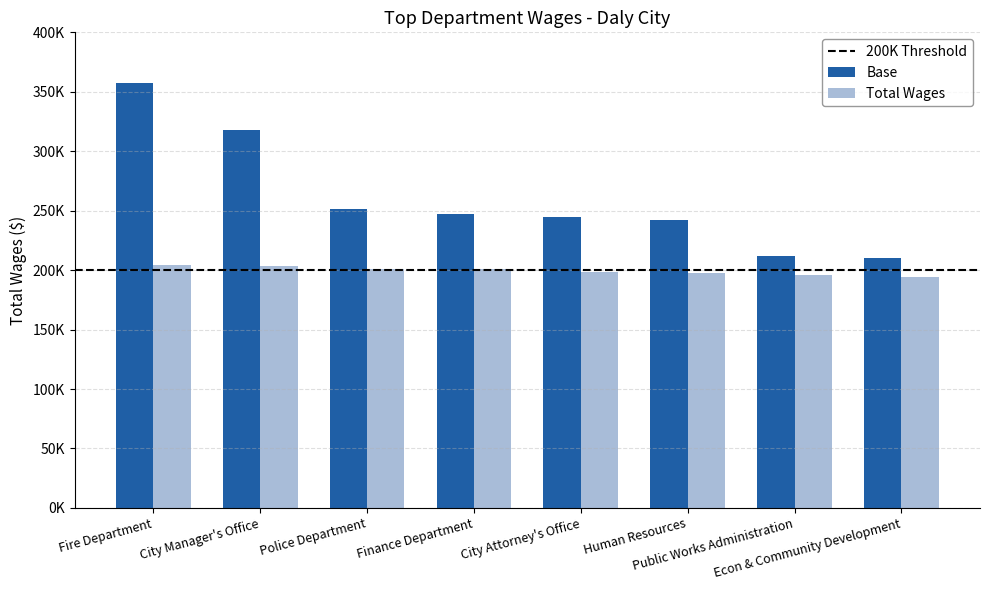

Are the bars grouped side by side (vs. stacked)?

Yes